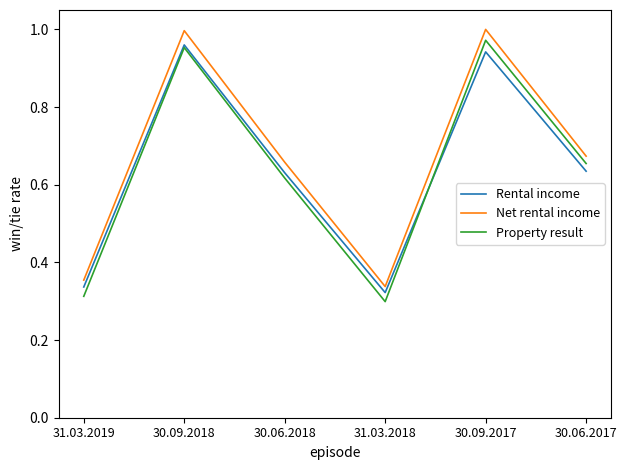

True or false: Net rental income and Property result cross at least once.

False